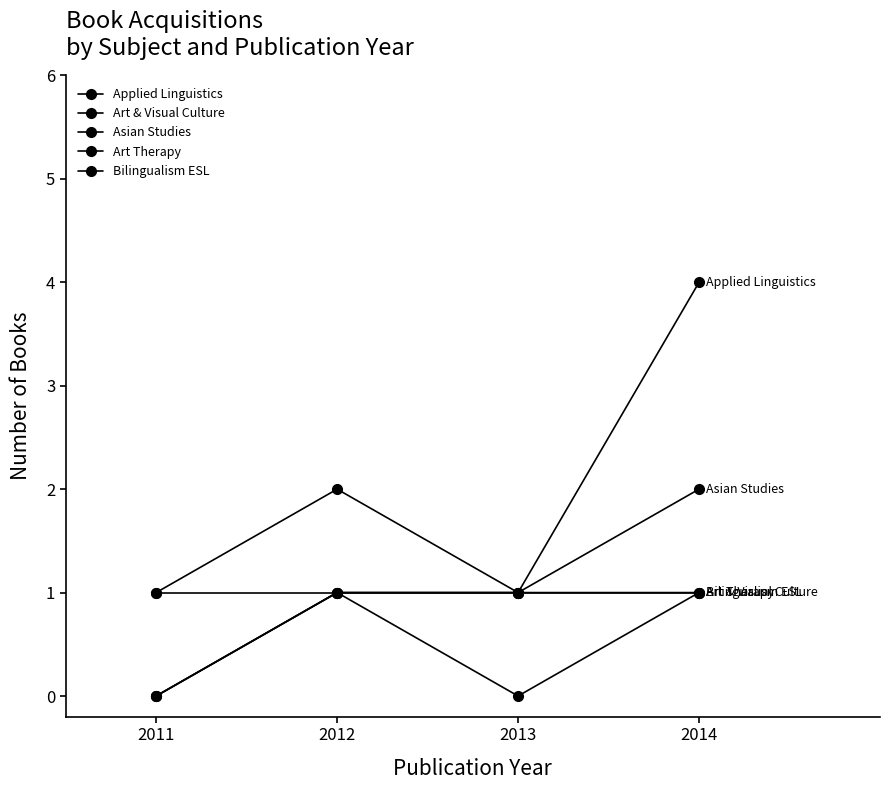

How many lines are shown in the chart?

5